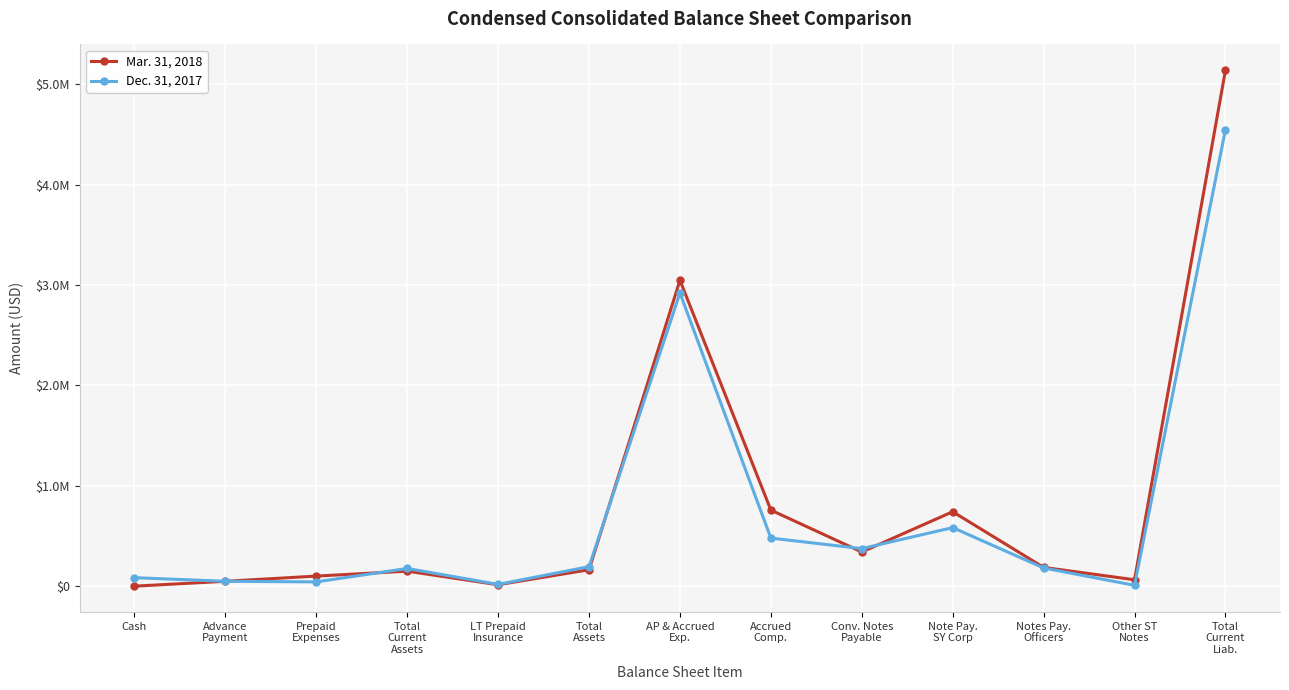

What is the label of the 6th point from the left?

Total
Assets